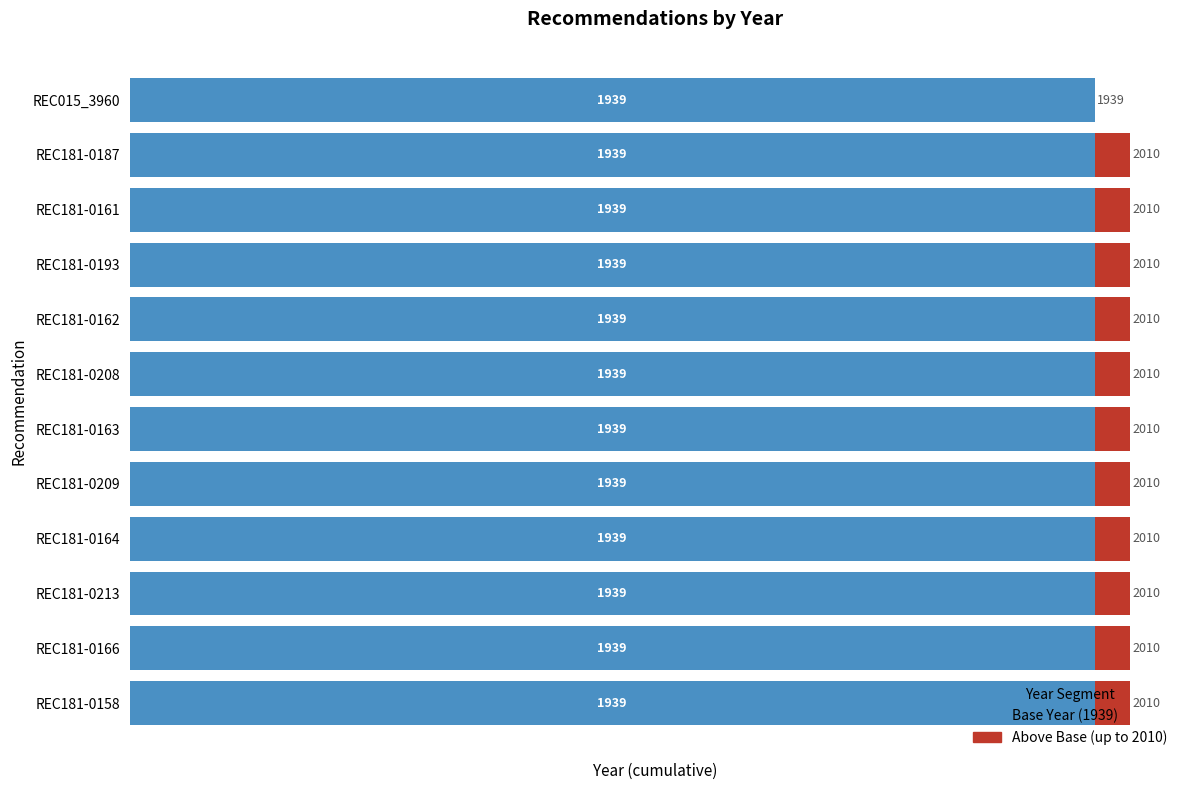

What is the maximum value for Base Year (1939)?

1939